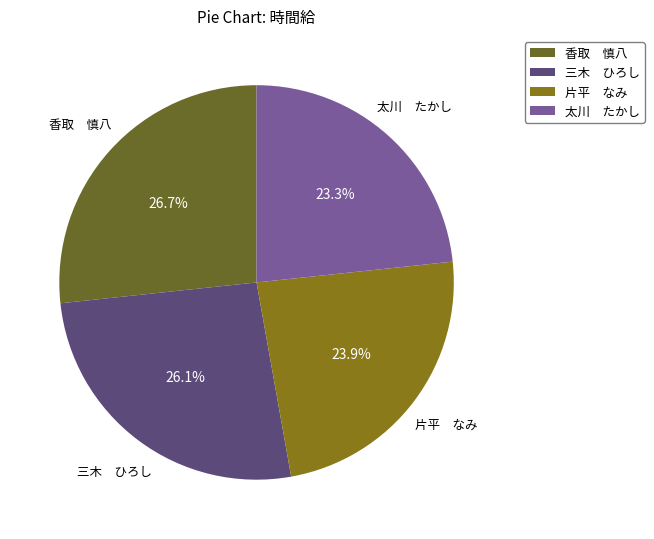

Does 太川 たかし account for over 50% of the chart?

No